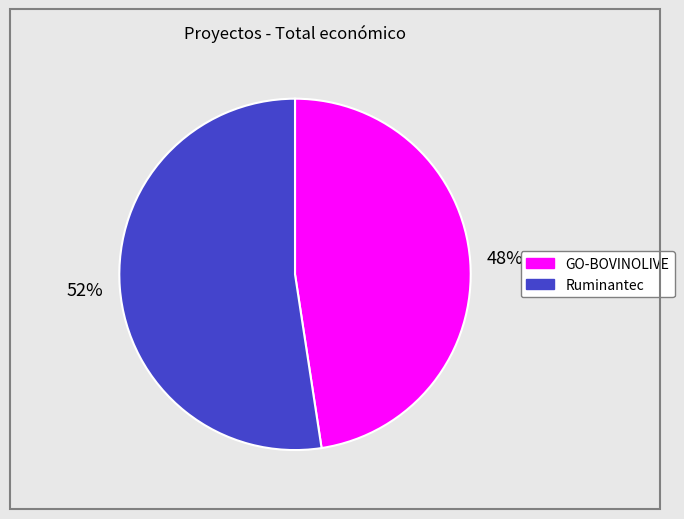

Which category has the biggest portion of the pie?

Ruminantec